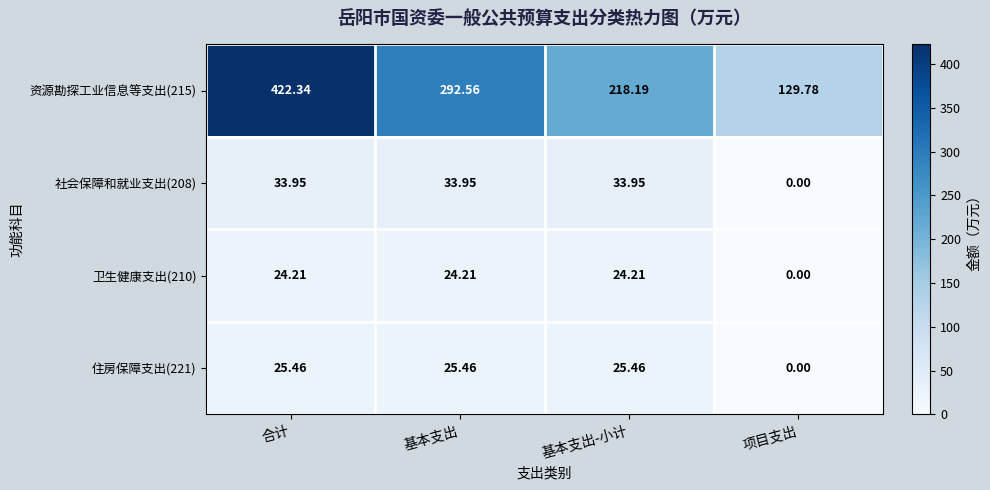

Which category has the lowest value across all series?

项目支出